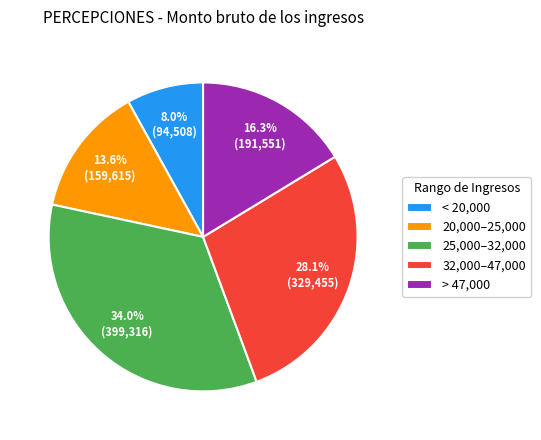

What is the ratio of the value at > 47,000 to the value at 20,000–25,000?

1.2